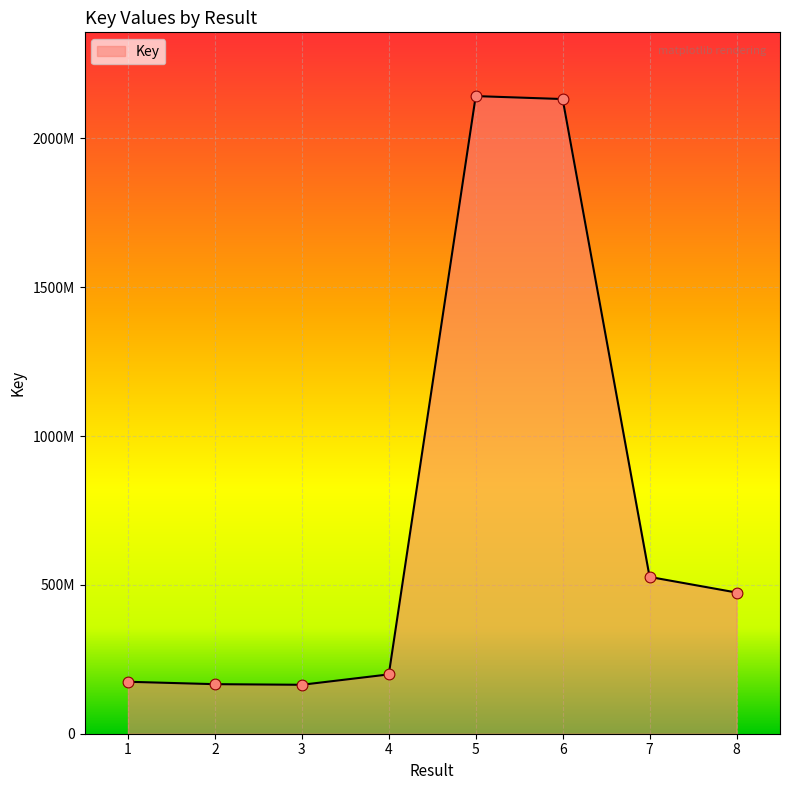

What is the ratio of the value at 5 to the value at 2?

12.9